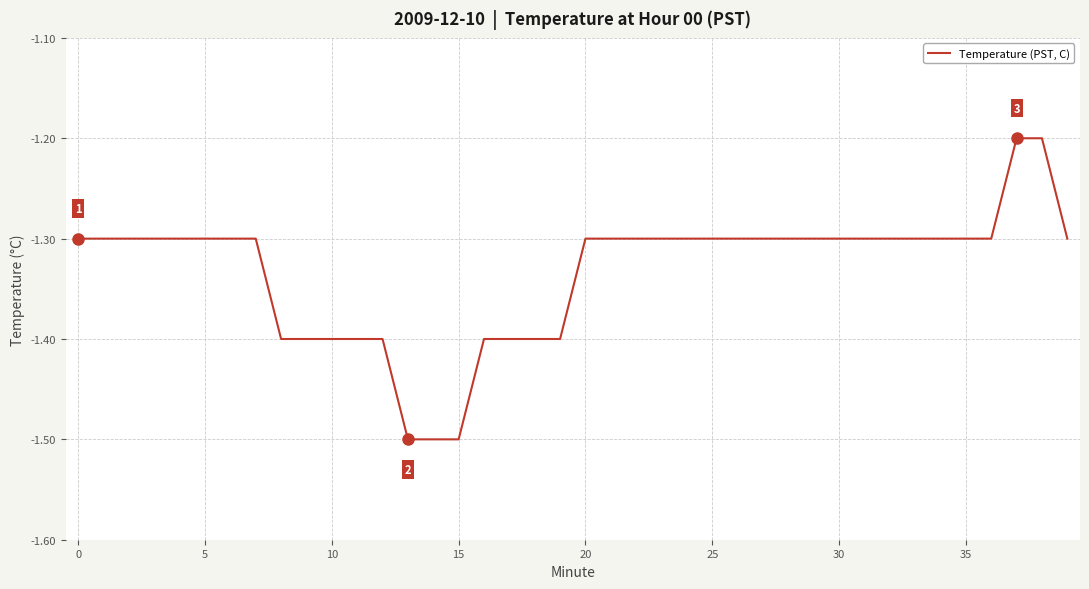

What is the minimum value shown in the chart?

-1.5